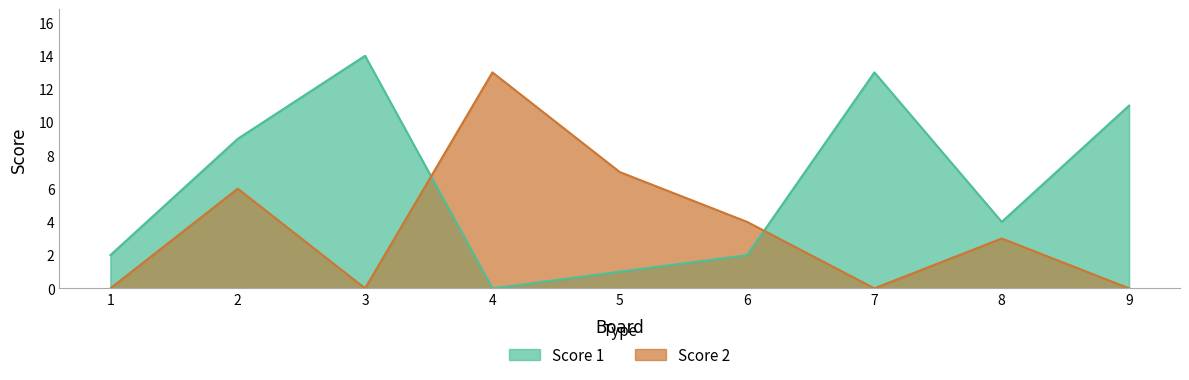

Which category has the lowest value across all series?

4